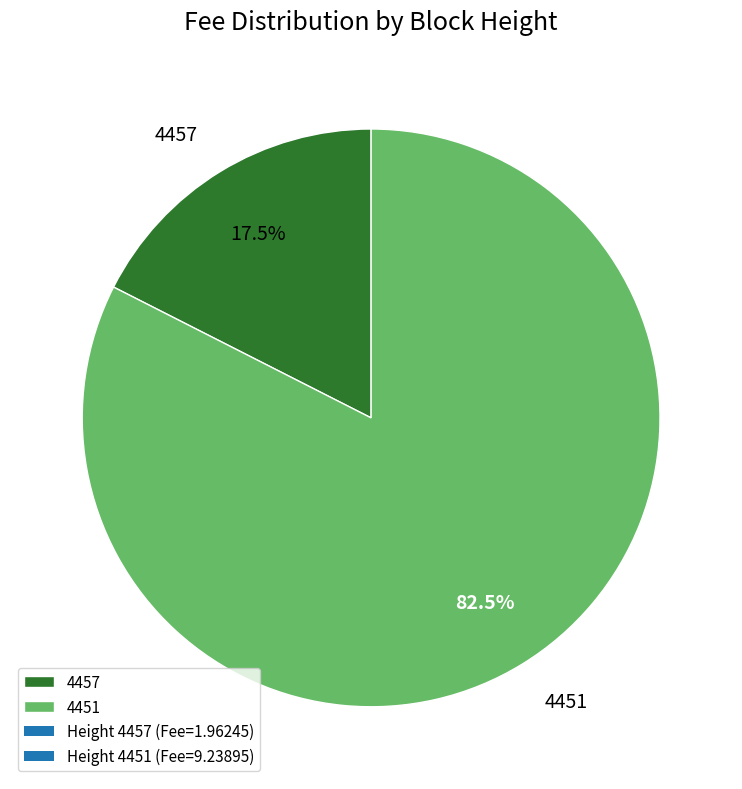

To the nearest percent, what is the difference between the 4451 and 4457 slice percentages?

65%